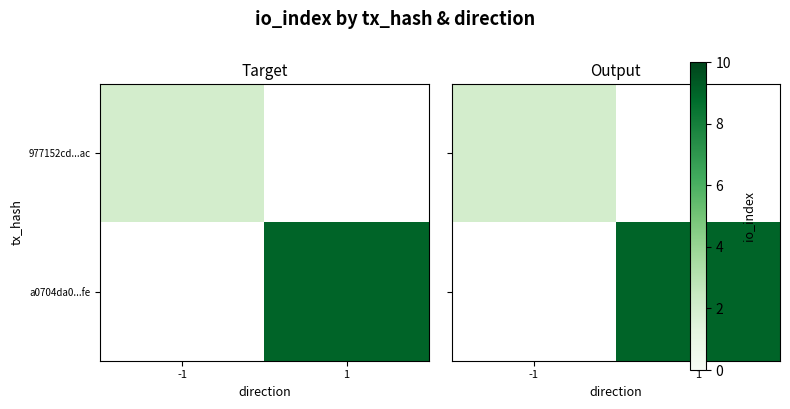

Which label corresponds to the largest value in the chart?

1